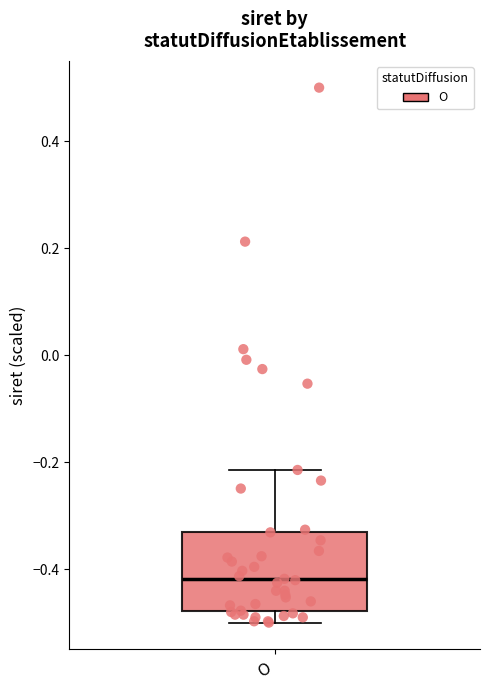

Read this box plot against the y-axis: the position of the median line, the range covered by the box, and the ends of both whiskers. The values are not printed on the chart, so give them approximately, as read against the axis.

median -0.42, box -0.48 to -0.34, whiskers -0.50 to -0.22